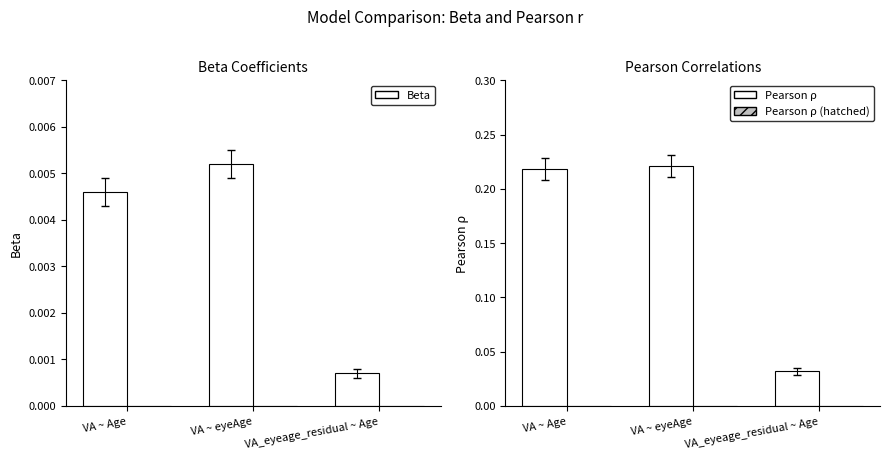

What is the sum of all Pearson r values?

0.5